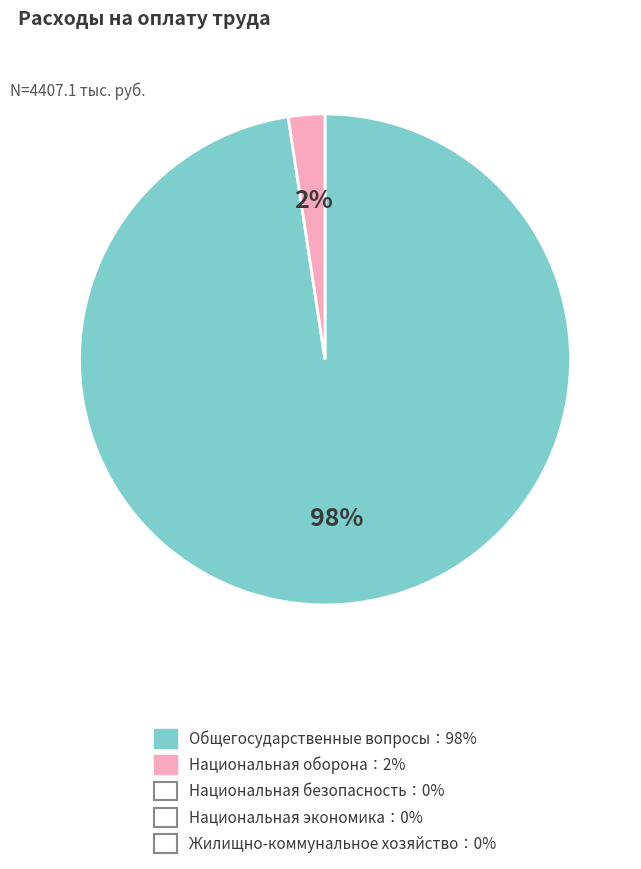

To the nearest percent, what is the average slice percentage?

50%